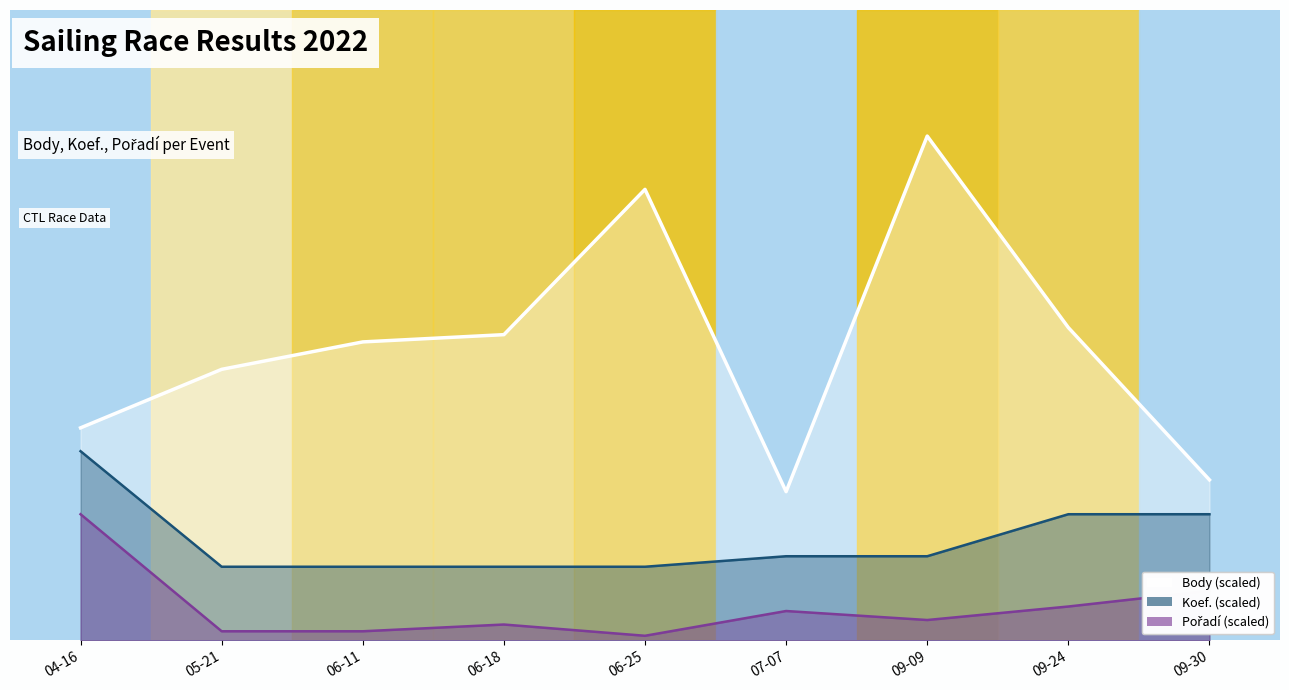

How many data points does each series have?

9